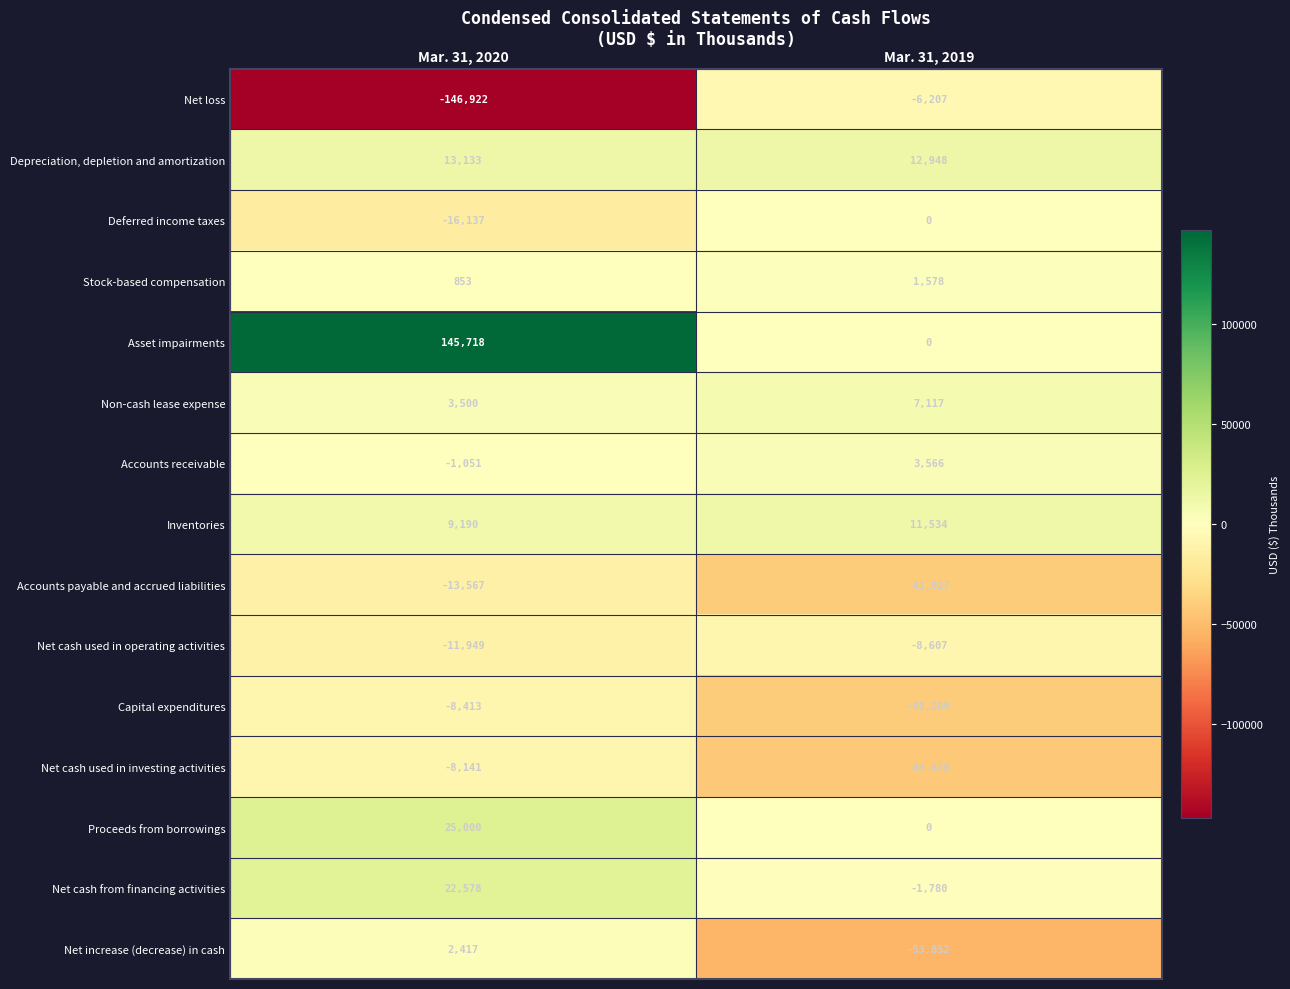

At which category does the chart reach its peak across all series?

Mar. 31, 2020